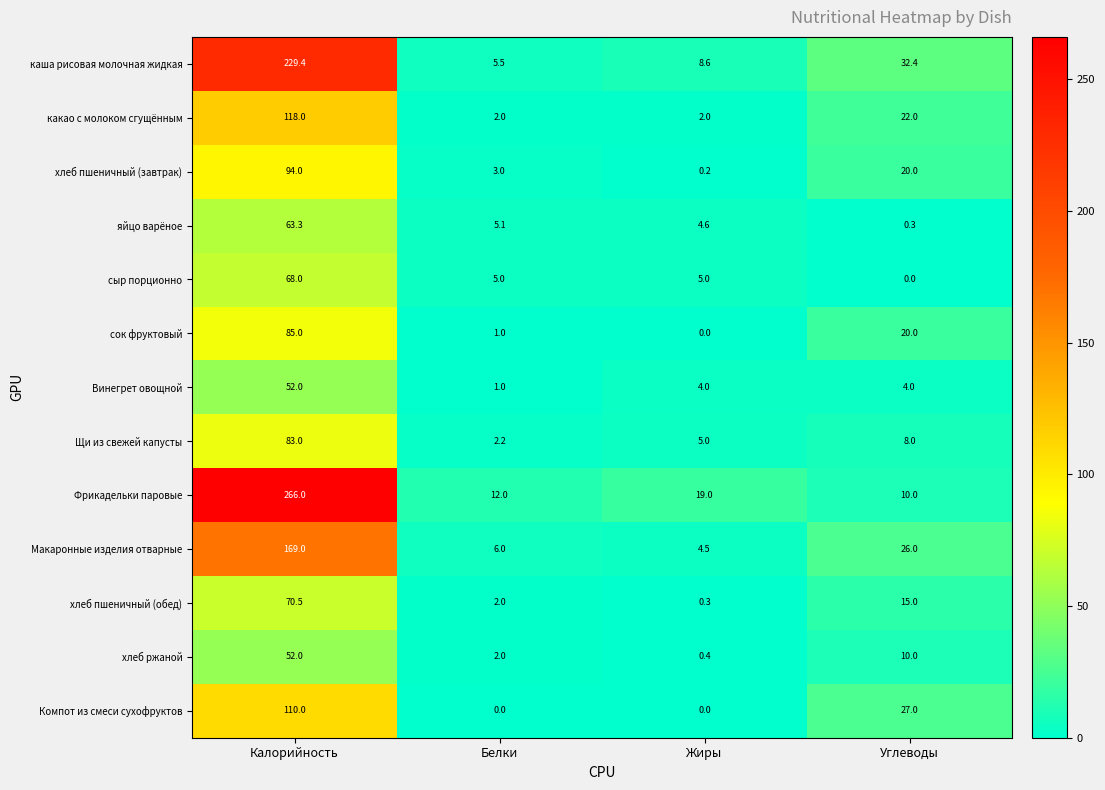

At which label does сок фруктовый first exceed 20?

Калорийность